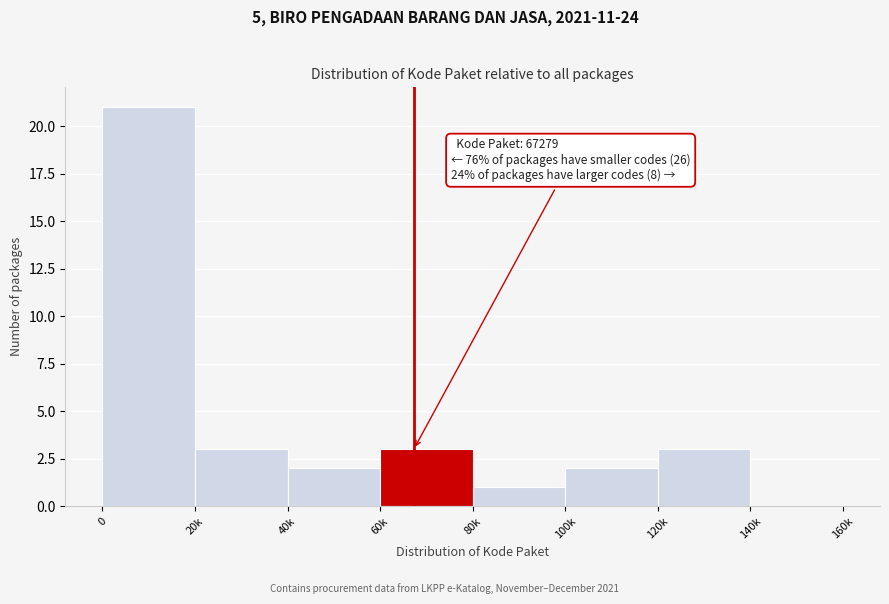

Reading left to right, list all the values displayed in this chart.

0=21	20k=3	40k=2	60k=3	80k=1	100k=2	120k=3	140k=0